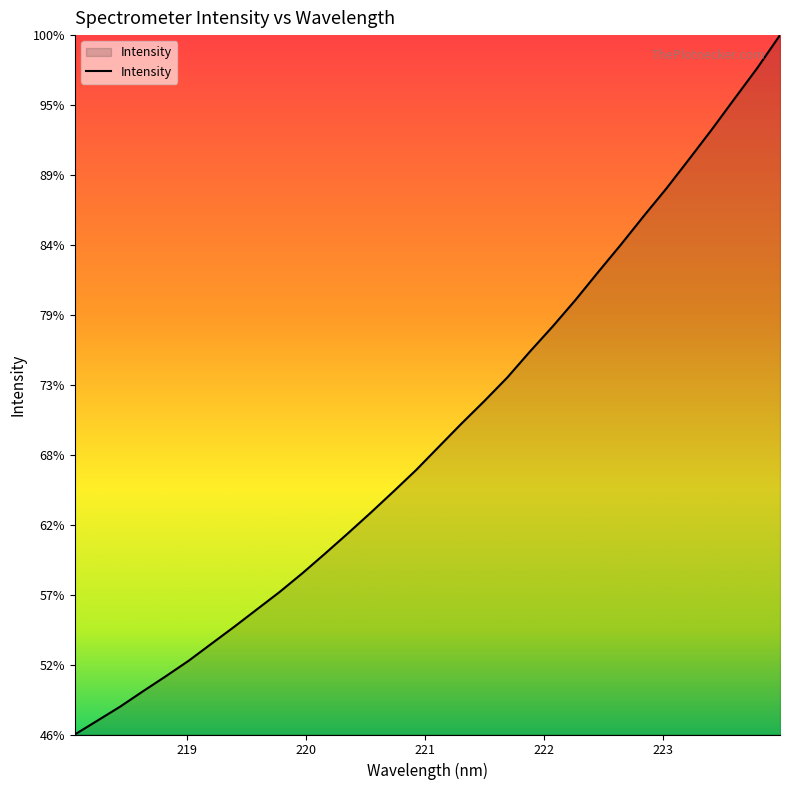

Does the chart display data point markers on the line(s)?

No